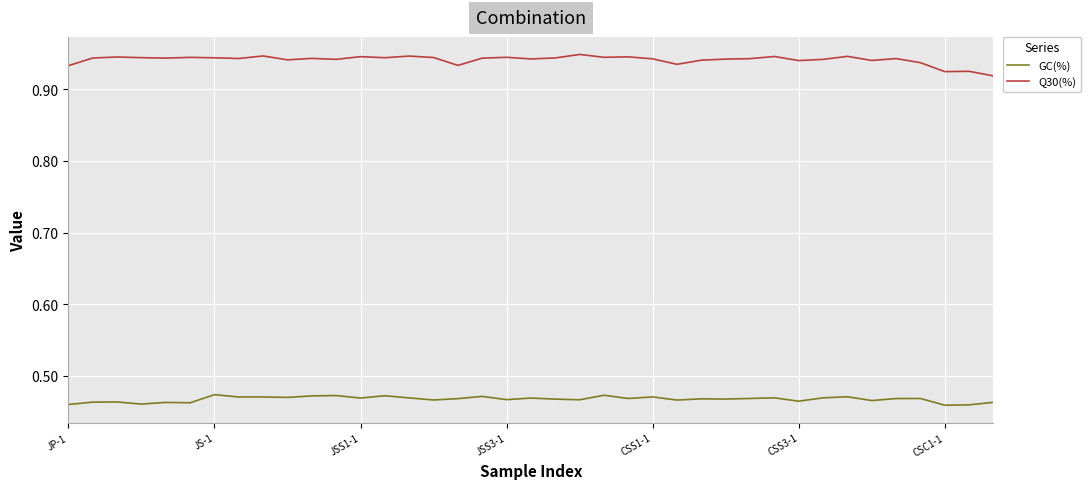

How many series are shown in this chart?

2